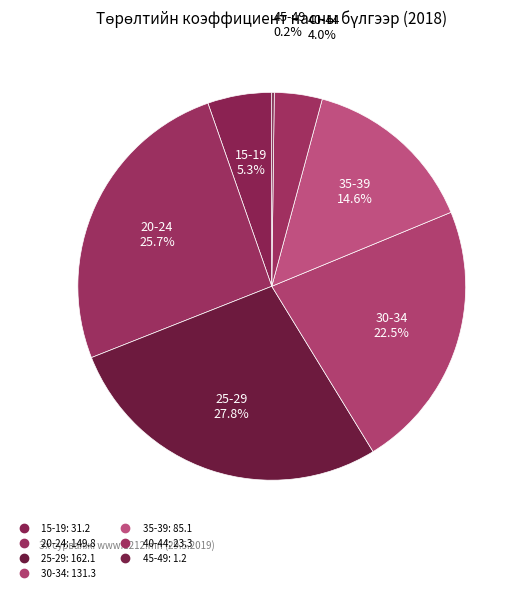

Is 20-24 the majority of the pie?

No